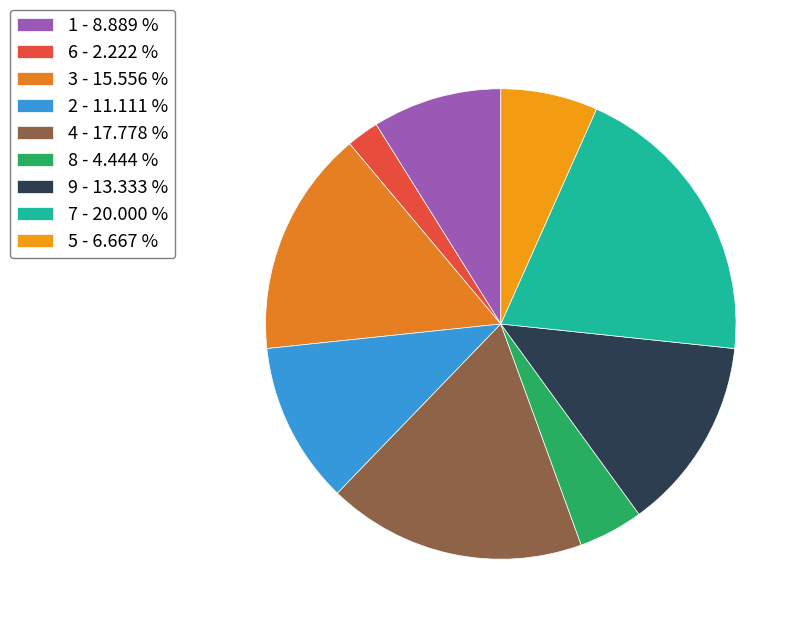

Rank the categories by value from highest to lowest.

7, 4, 3, 9, 2, 1, 5, 8, 6